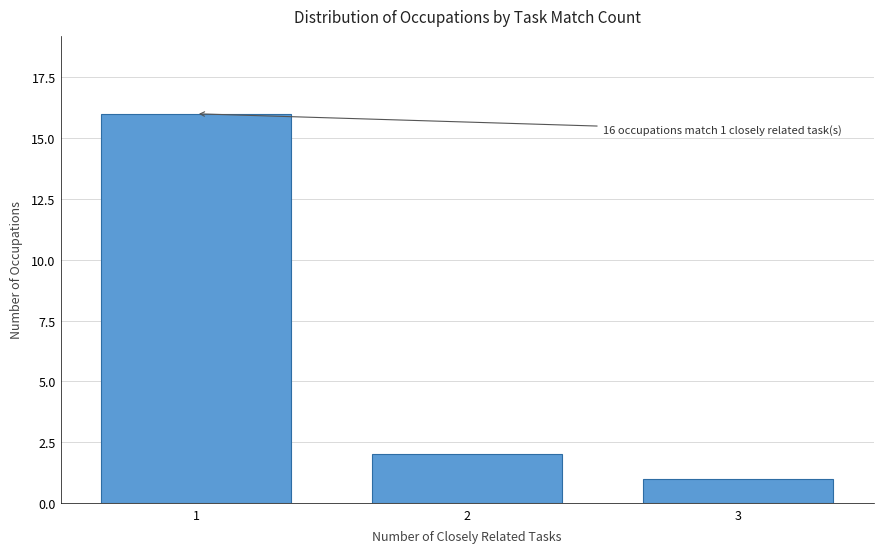

Reading right to left, transcribe all the data shown in this chart.

1	2	16